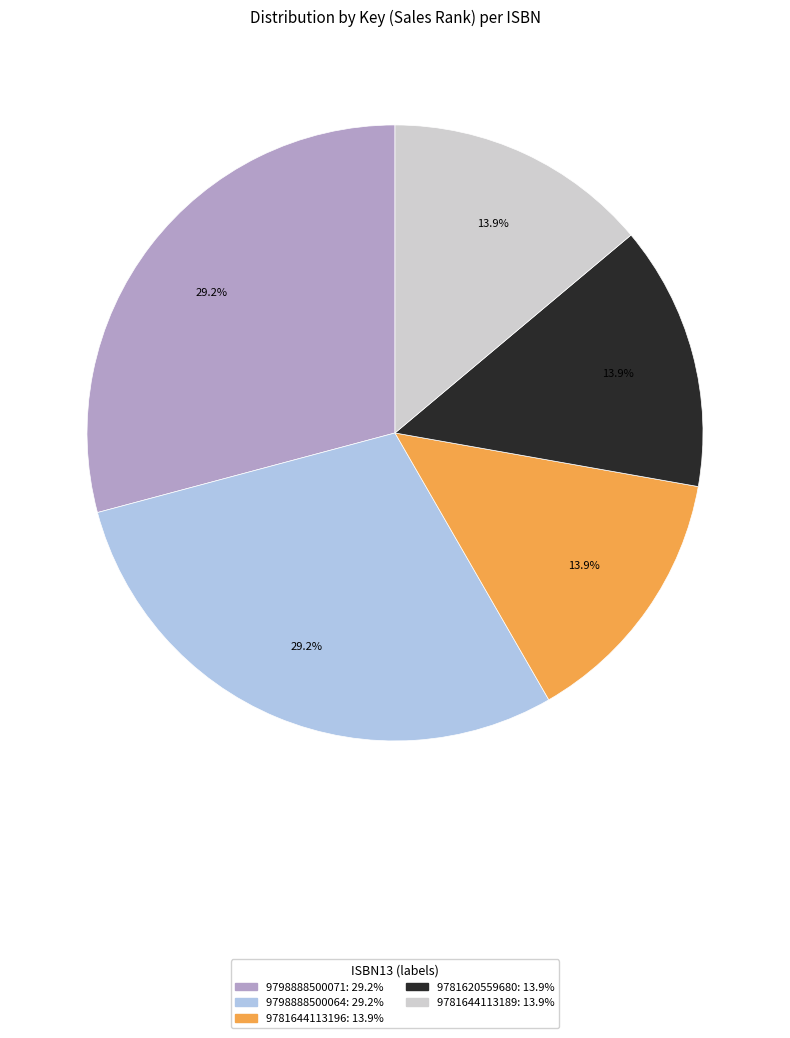

How many segments does this pie chart have?

5